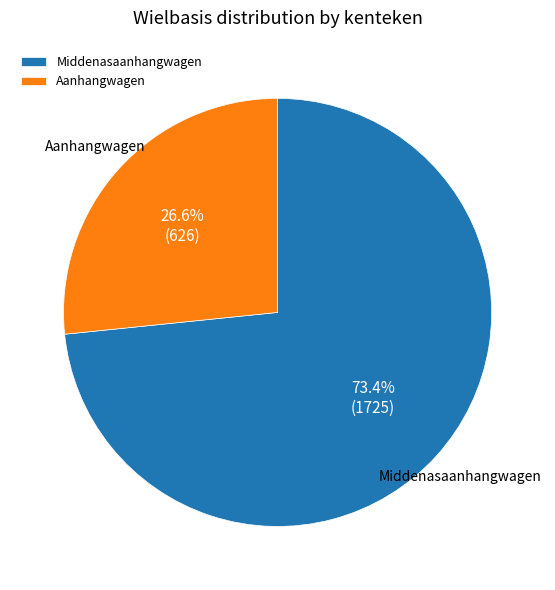

How many segments does this pie chart have?

2